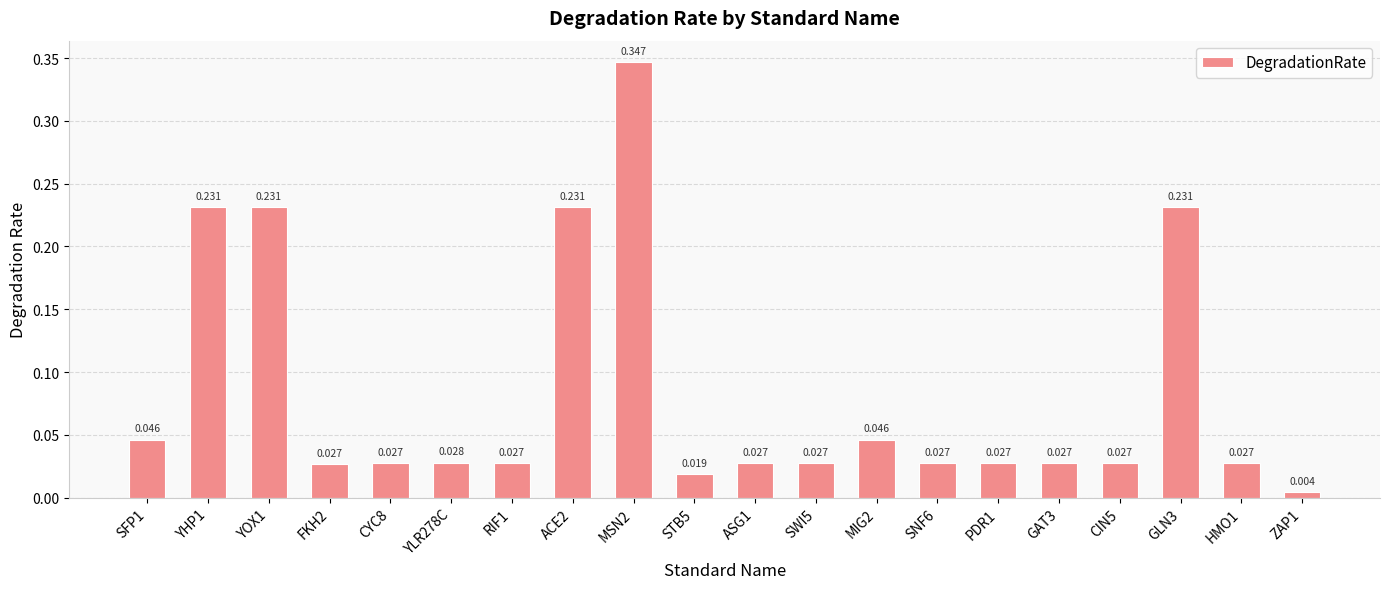

How many bars are there in total?

20